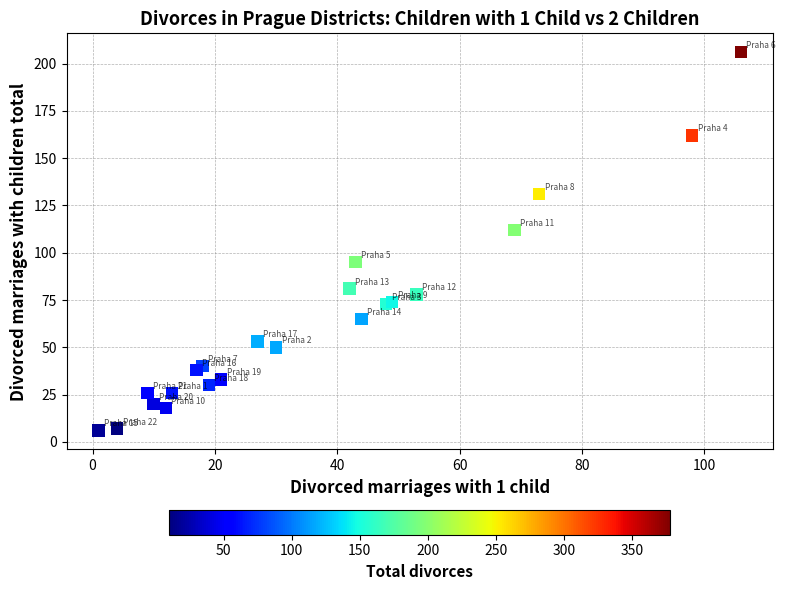

What Y value in the scatter plot is closest to 106?

112